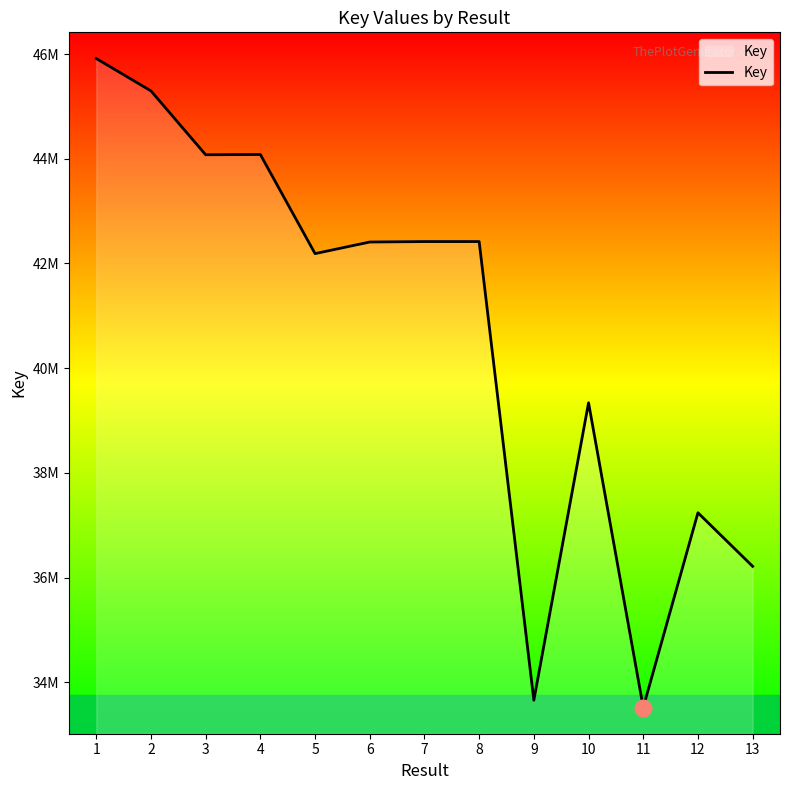

Does the chart display data point markers on the line(s)?

No